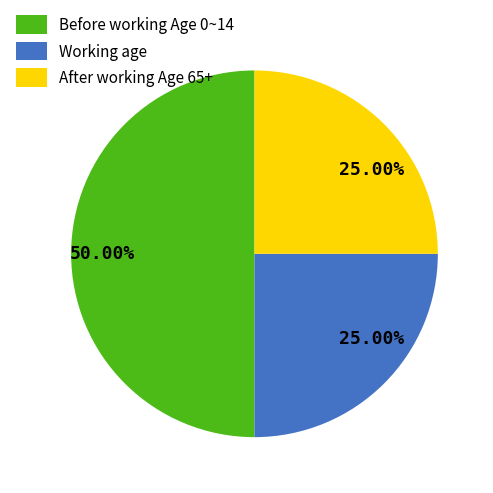

How many segments does this pie chart have?

3